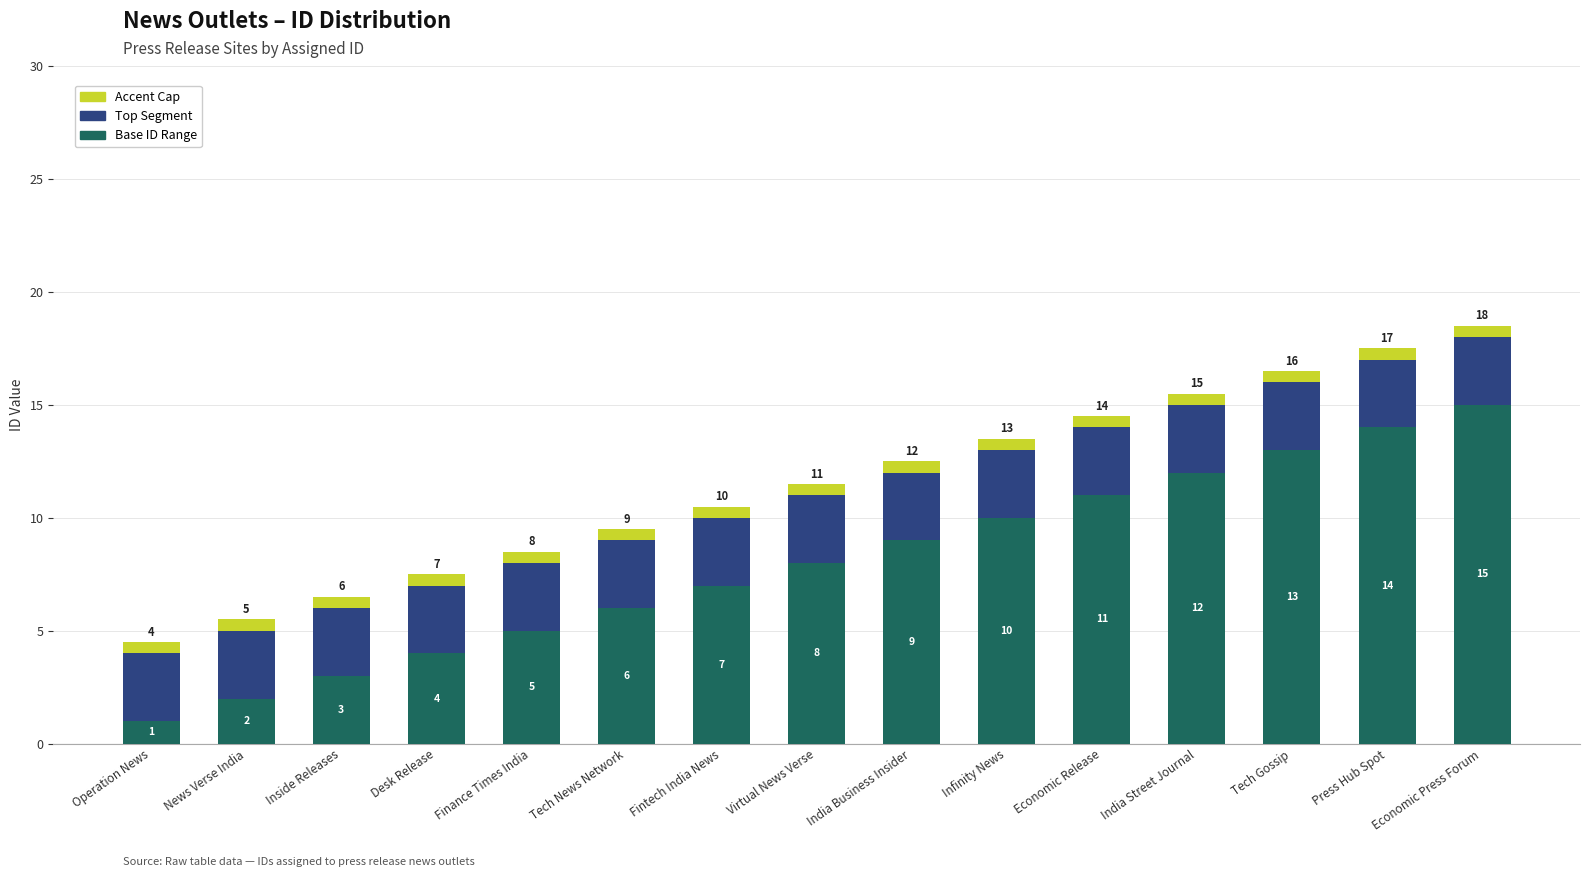

True or false: Base ID Range has a value of 9.8 at Fintech India News.

False